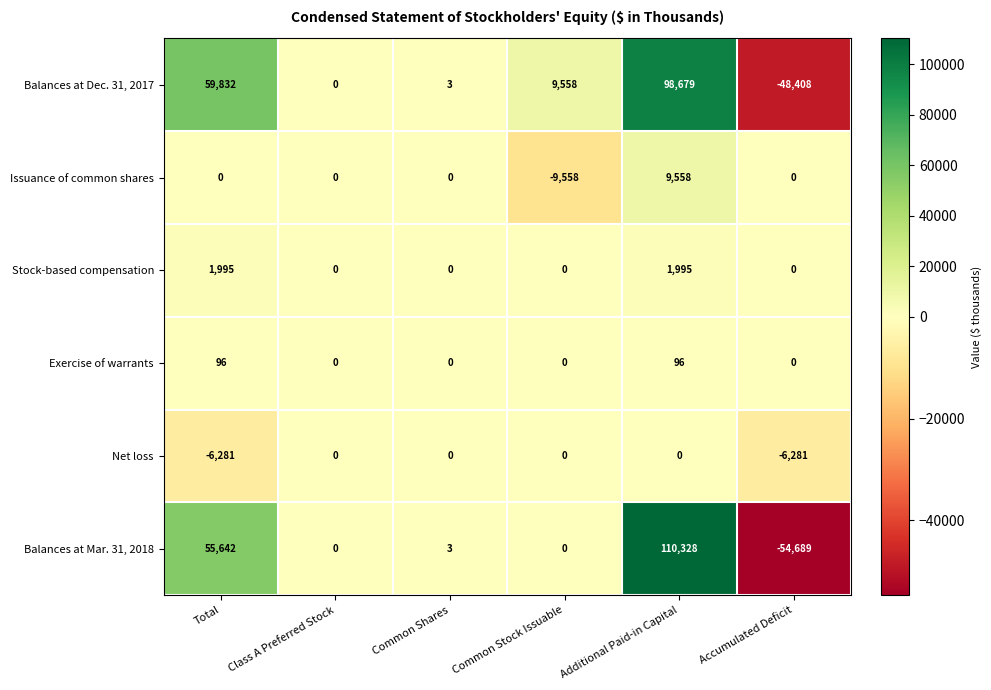

How many data points in Exercise of warrants are above 0?

2